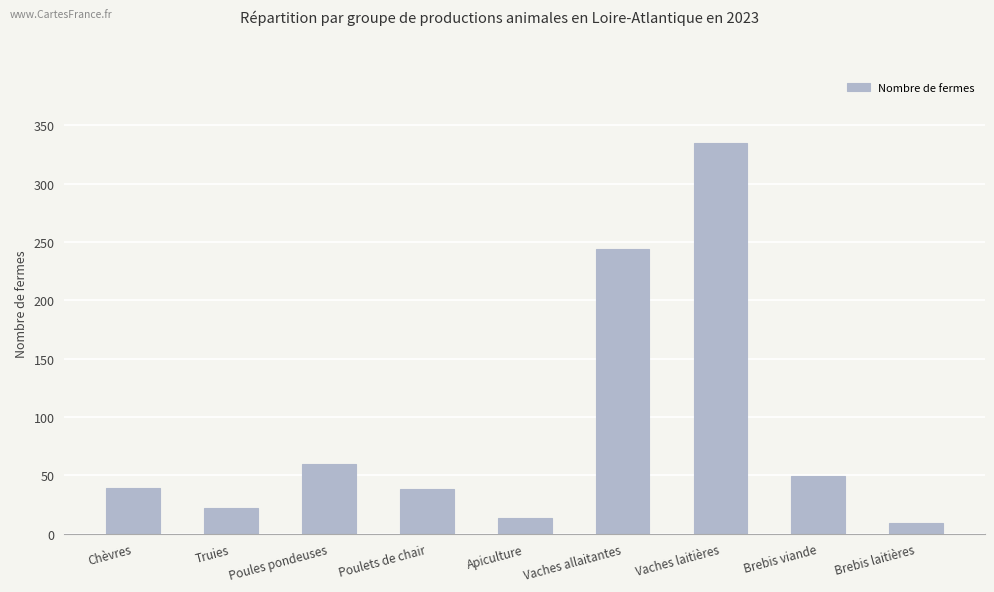

Which has a higher value, Vaches laitières or Apiculture?

Vaches laitières